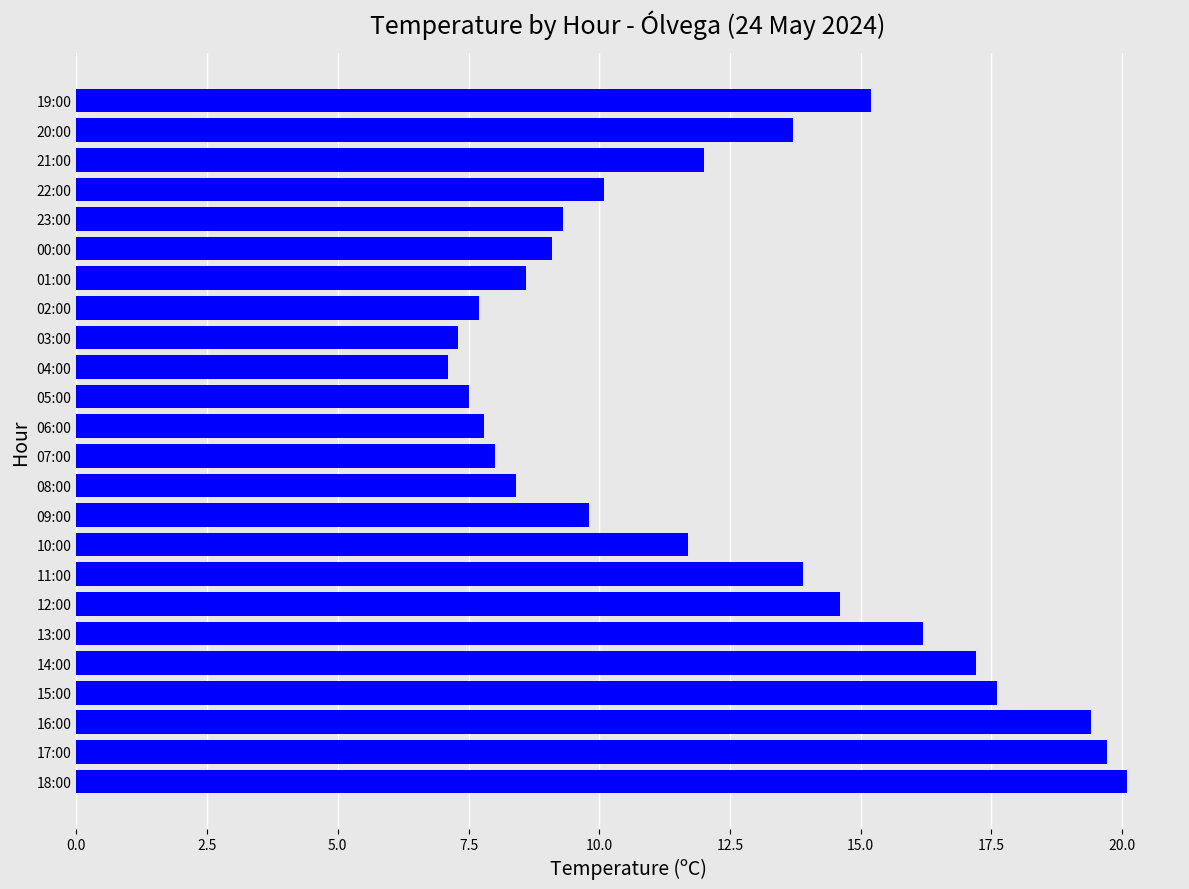

How many distinct data groups are displayed?

1